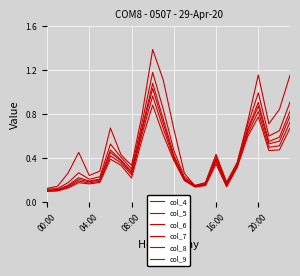

How many series are shown in this chart?

6